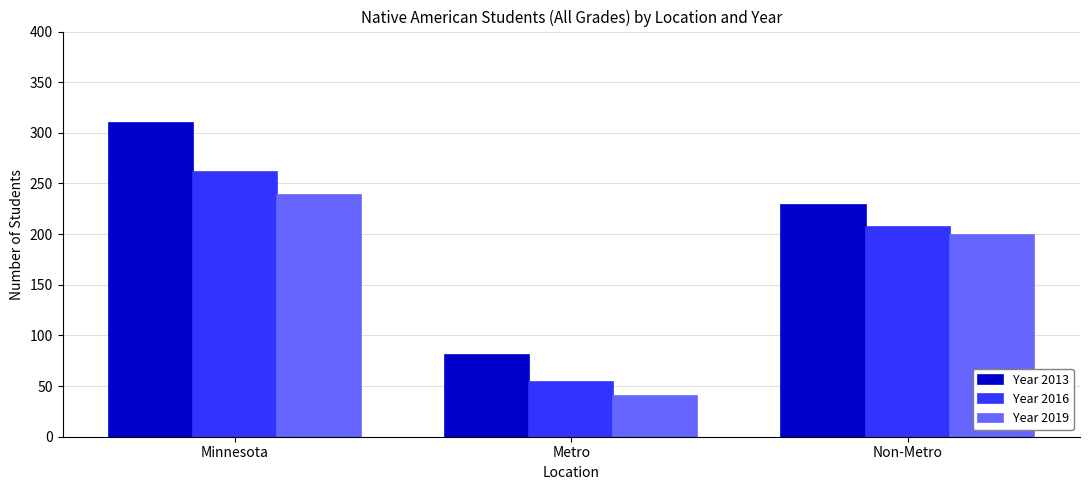

What is the difference between the second highest and minimum values in the Year 2019 series?

159